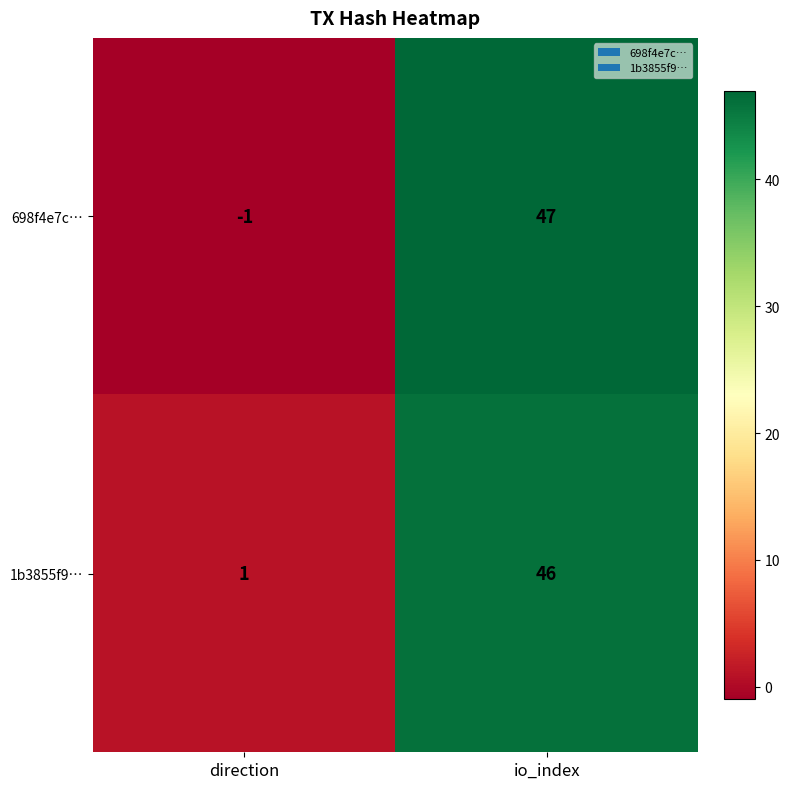

What is the spread (max minus min) of values at direction?

2